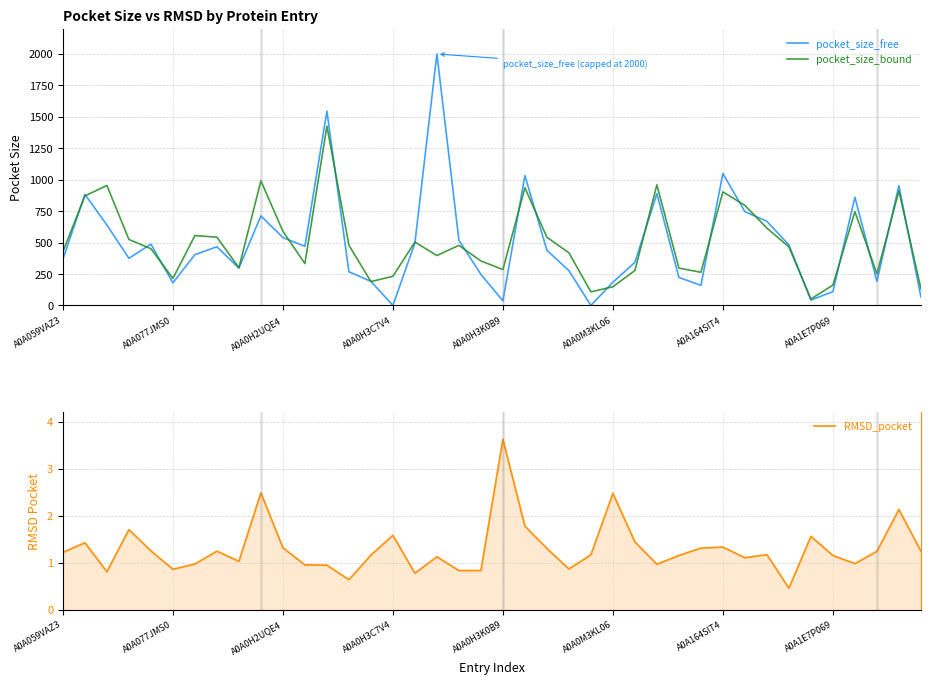

What is the maximum value for pocket_size_bound?

1426